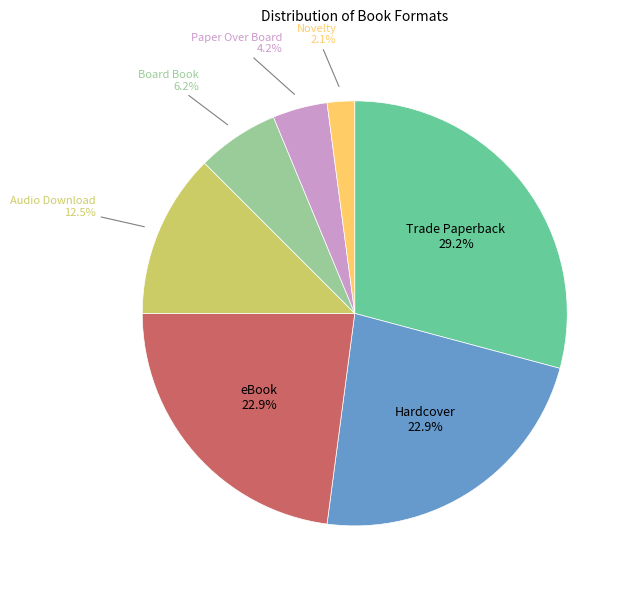

Is there any slice that represents more than half of the pie?

No